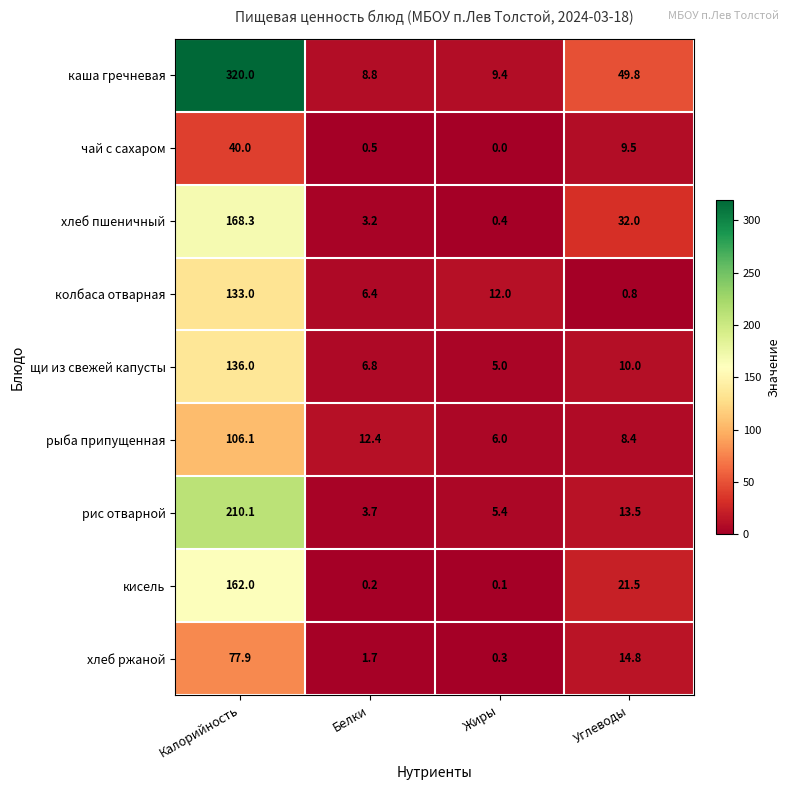

What is the lowest value of the рыба припущенная series?

6.0